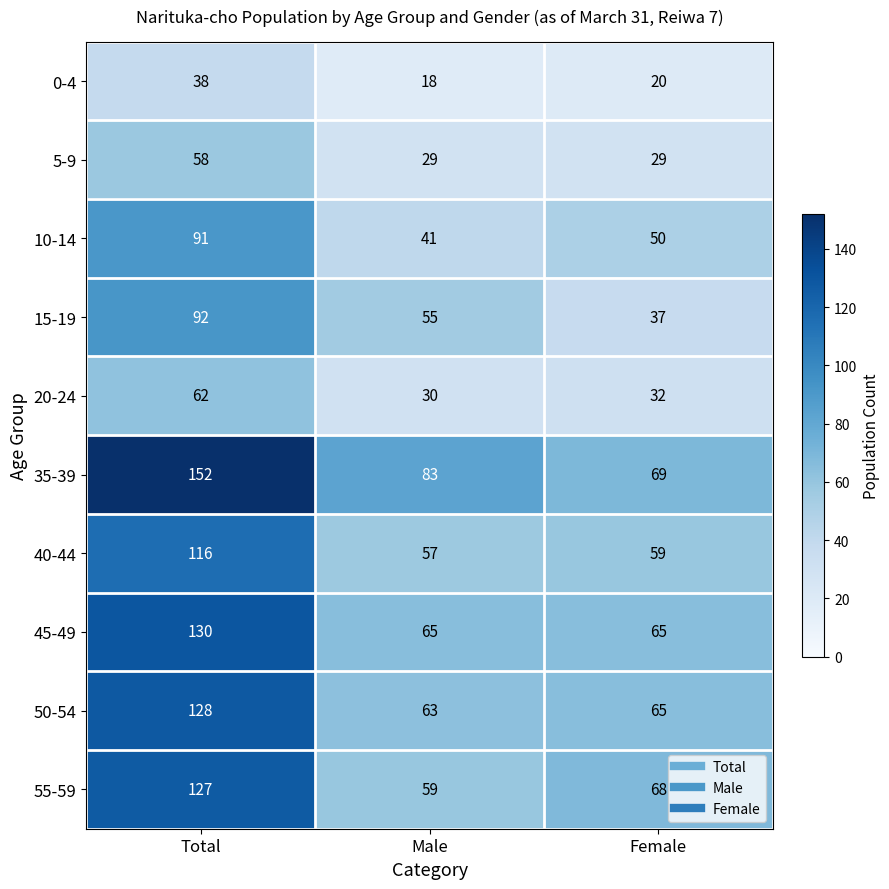

At Total, list the series in order from smallest to largest.

0-4, 5-9, 20-24, 10-14, 15-19, 40-44, 55-59, 50-54, 45-49, 35-39